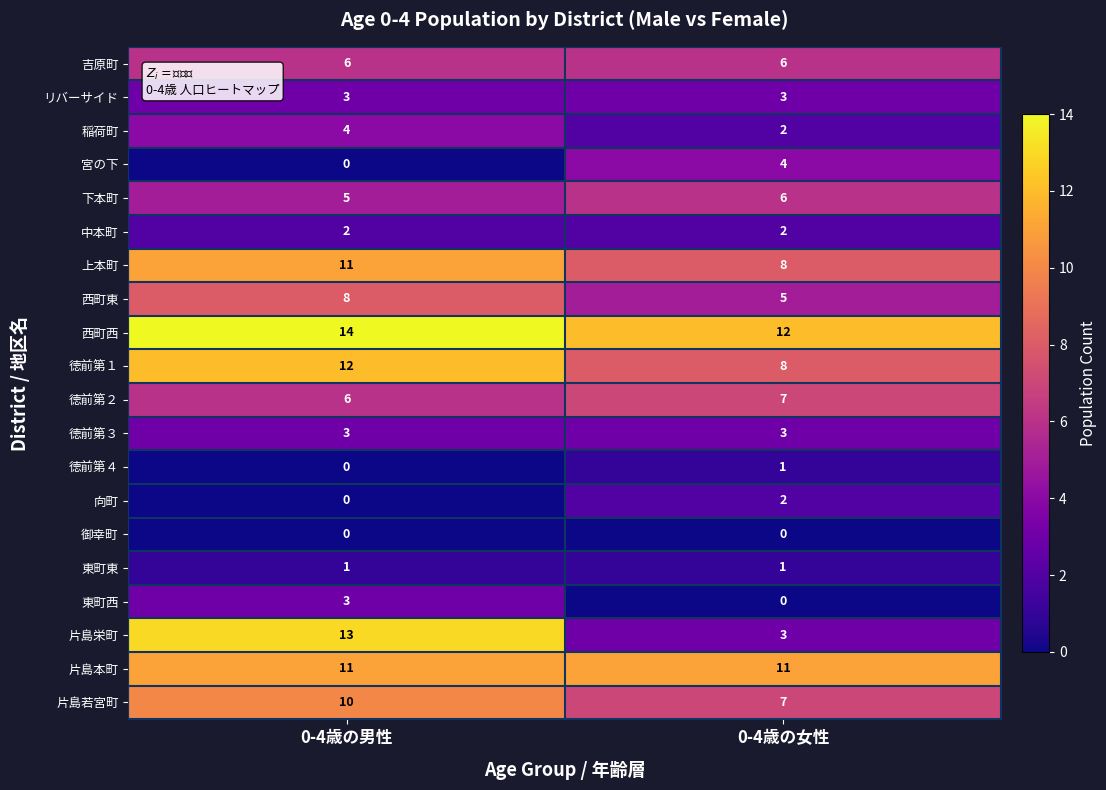

At how many categories does at least one series exceed 5?

2